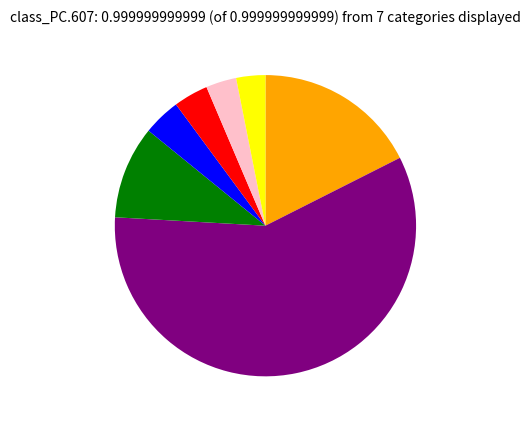

Is there any slice that represents more than half of the pie?

Yes